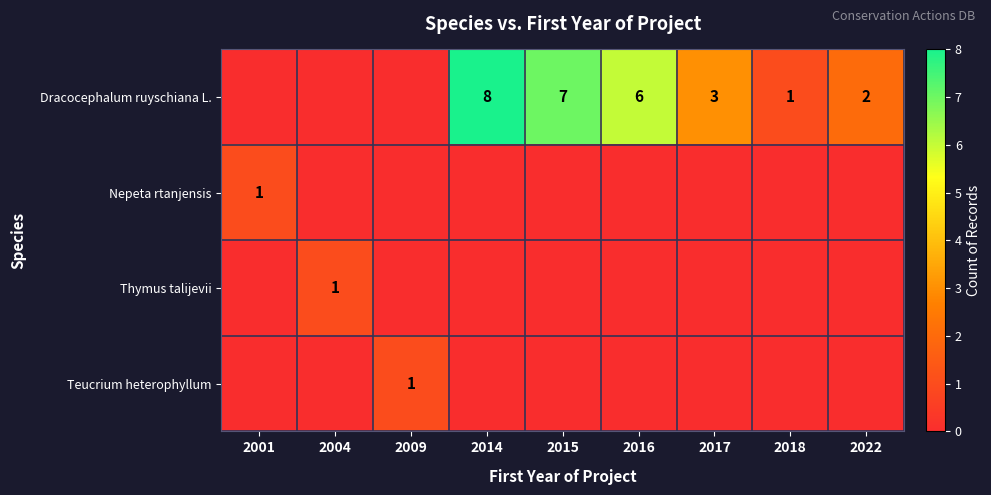

The value of Dracocephalum ruyschiana L. at 2016 is 10. True or false?

False